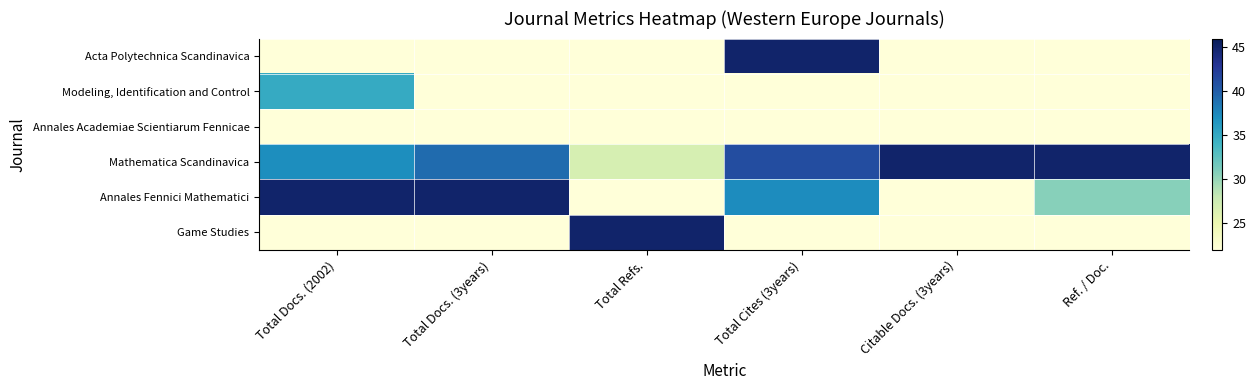

Count the number of categories in the chart.

6